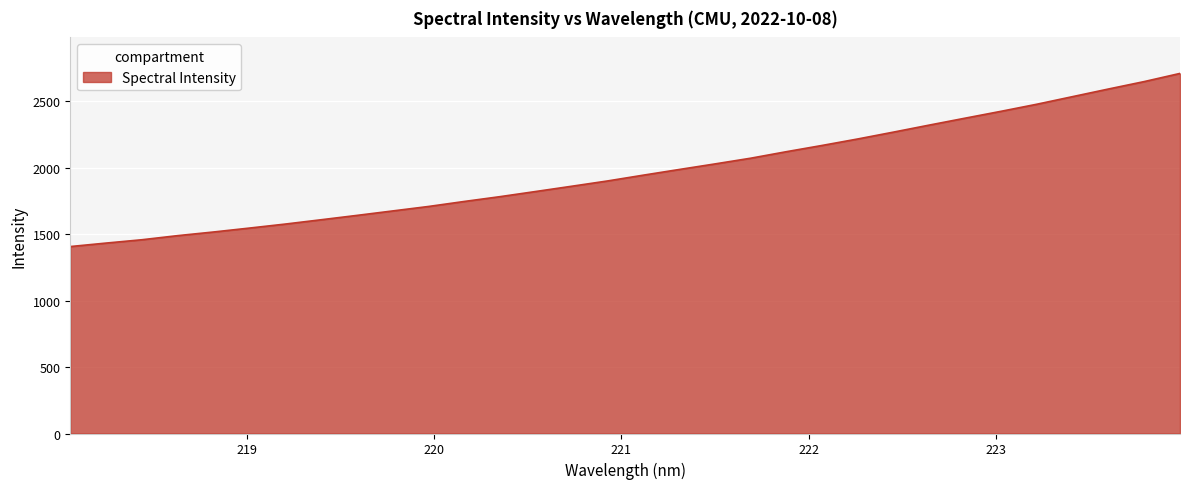

What is the minimum value shown in the chart?

1407.1